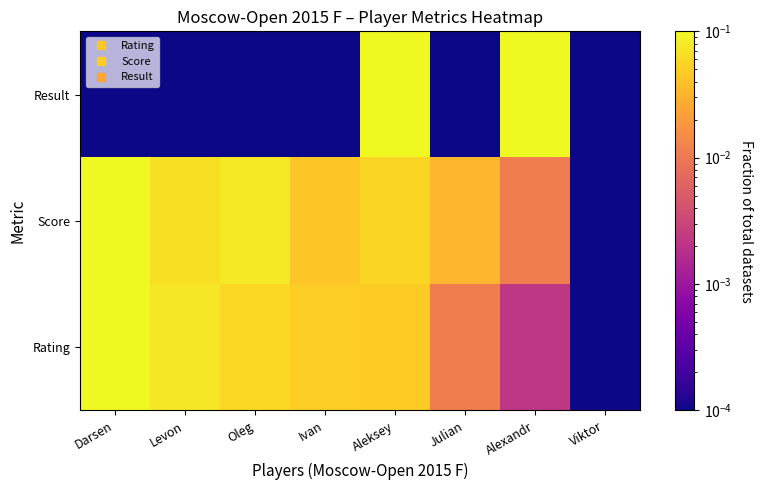

Count the number of categories in the chart.

8